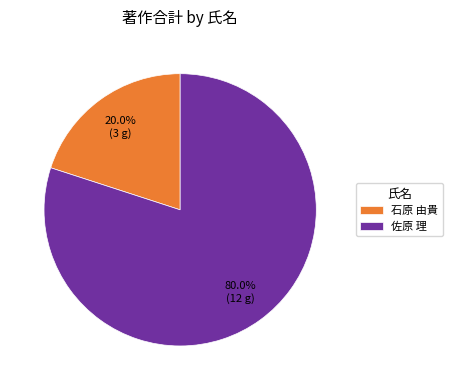

What percentage is the 石原 由貴 slice, to the nearest percent?

20%